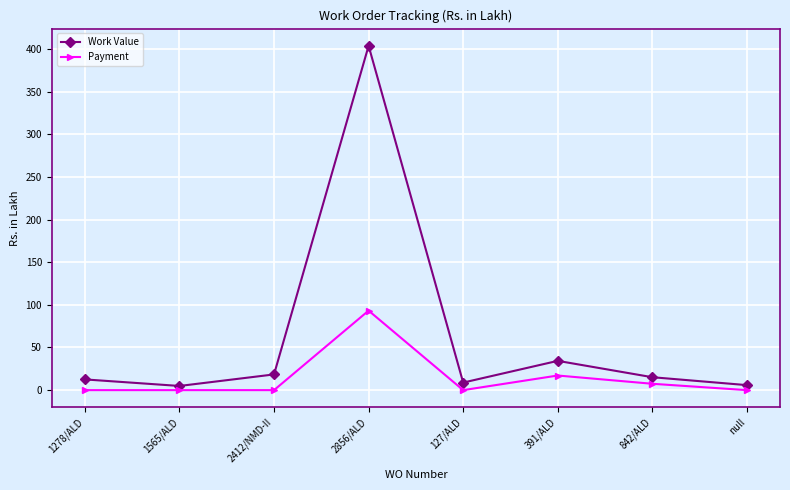

True or false: Work Value and Payment cross at least once.

False